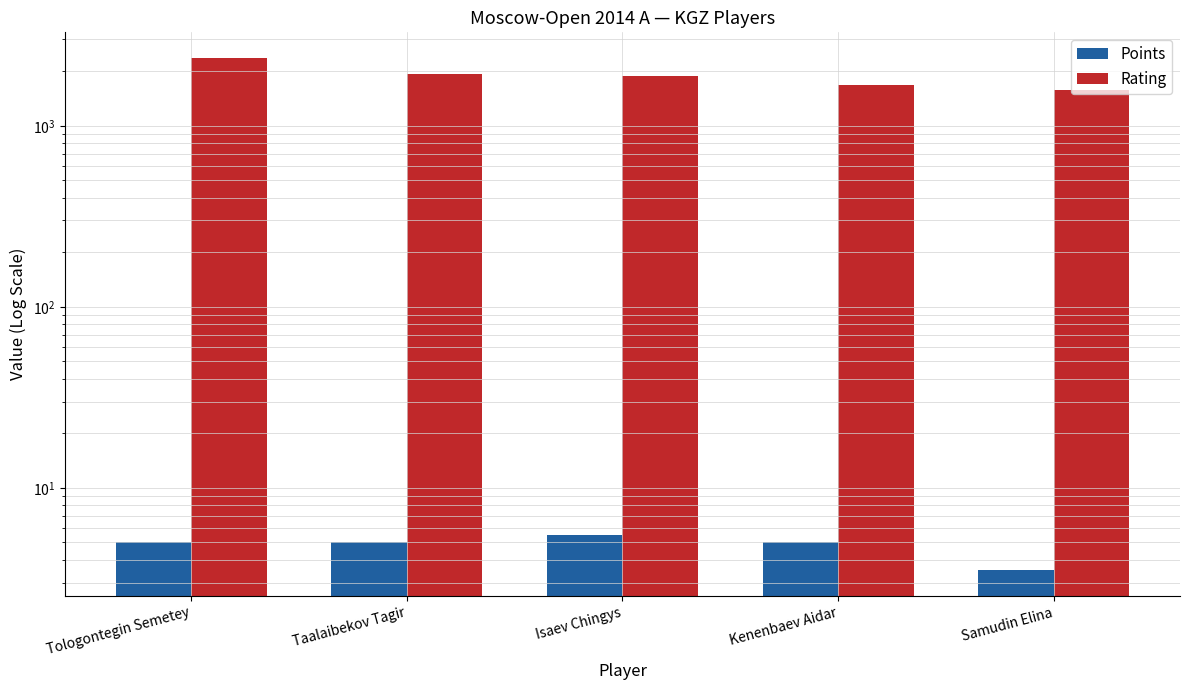

Which series changed the most between Isaev Chingys and Samudin Elina?

Rating